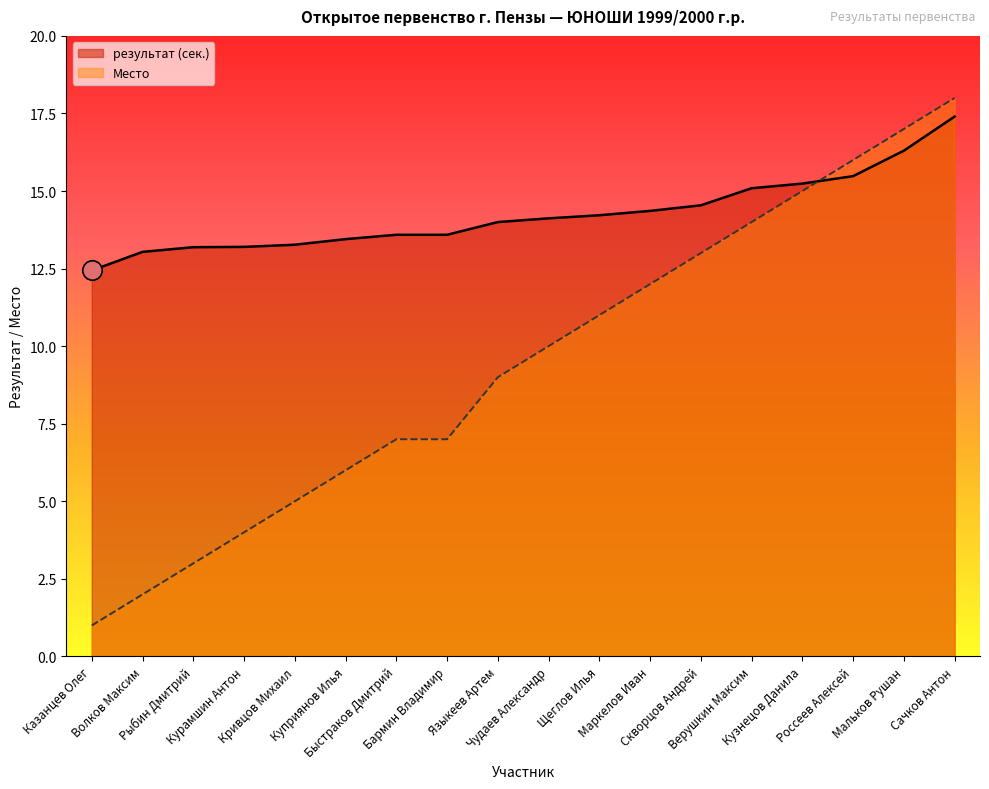

Reading right to left, transcribe all the data shown in this chart.

Место (Place): 18.0	17.0	16.0	15.0	14.0	13.0	12.0	11.0	10.0	9.0	7.0	7.0	6.0	5.0	4.0	3.0	2.0	1.0
результат (sec): 17.4	16.3	15.5	15.2	15.1	14.5	14.4	14.2	14.1	14.0	13.6	13.6	13.4	13.3	13.2	13.2	13.0	12.4